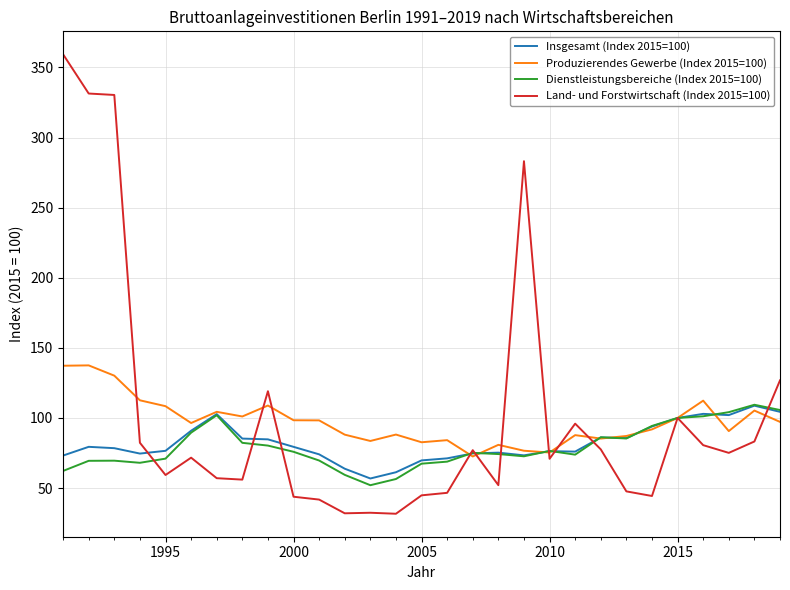

How many series are shown in this chart?

4